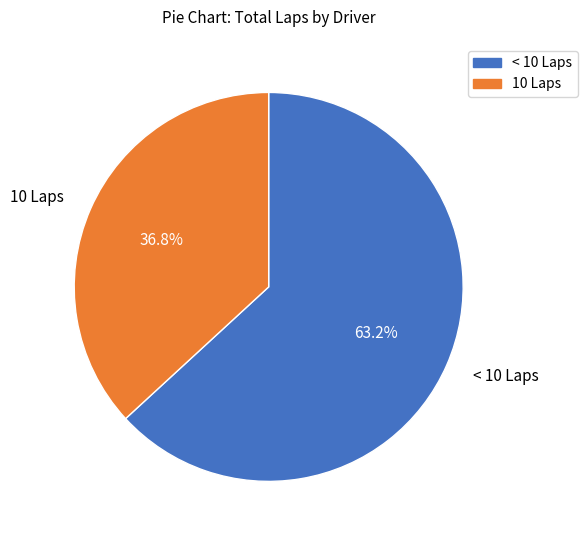

Rank the categories by value from lowest to highest.

10 Laps, < 10 Laps